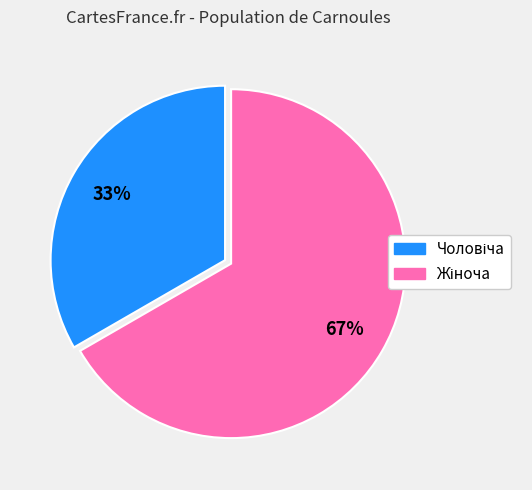

Is there a majority slice in this chart?

Yes